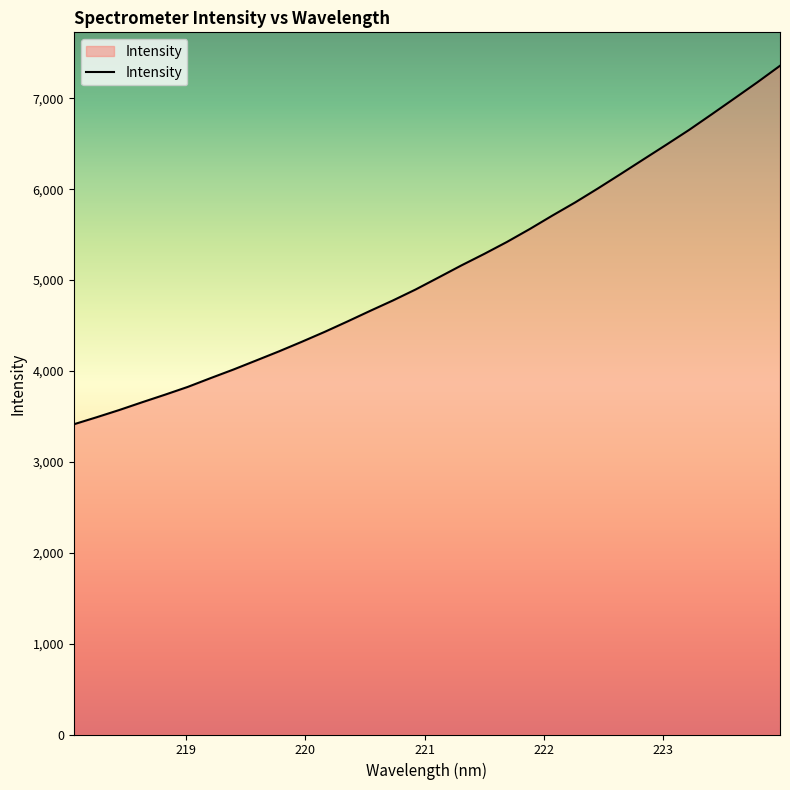

Does the chart display data point markers on the line(s)?

No